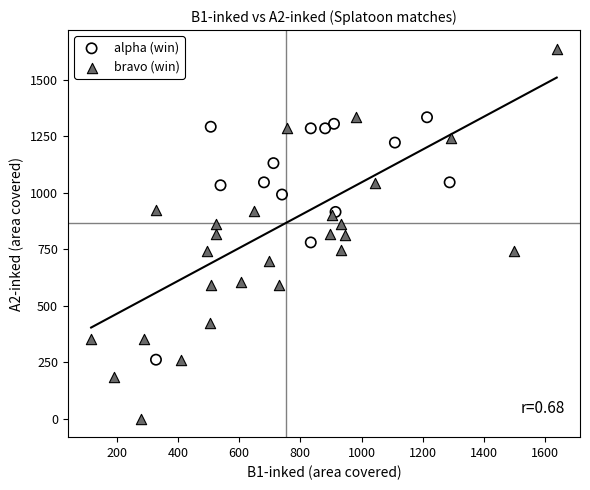

Which series reaches the maximum Y coordinate?

bravo (win)